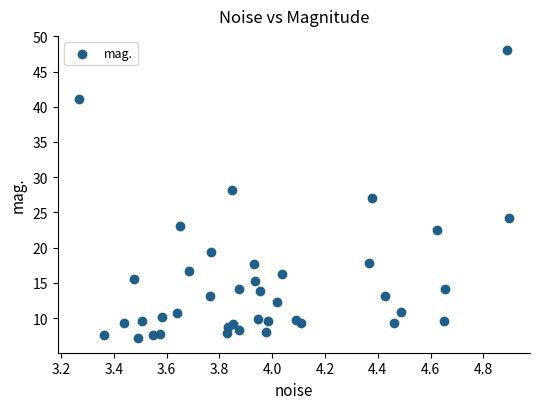

What is the range of Y values (max minus min)?

40.9